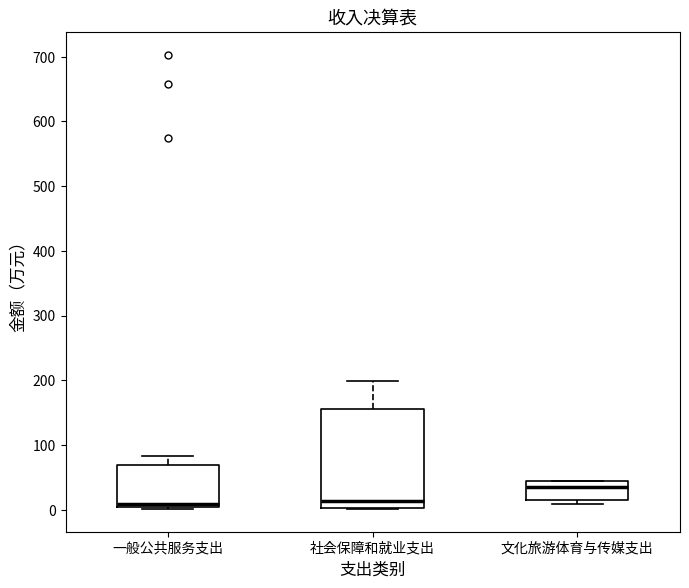

Reading left to right, read every box against the y-axis: the position of its median line, the range the box covers, and the ends of its whiskers. The values are not printed on the chart, so give them approximately, as read against the axis.

一般公共服务支出: median 10 (just above the box's lower edge), box 10 to 70, whiskers 0 to 80
社会保障和就业支出: median 10, box 0 to 160, whiskers 0 to 200
文化旅游体育与传媒支出: median 30, box 20 to 40, whiskers 10 to 40